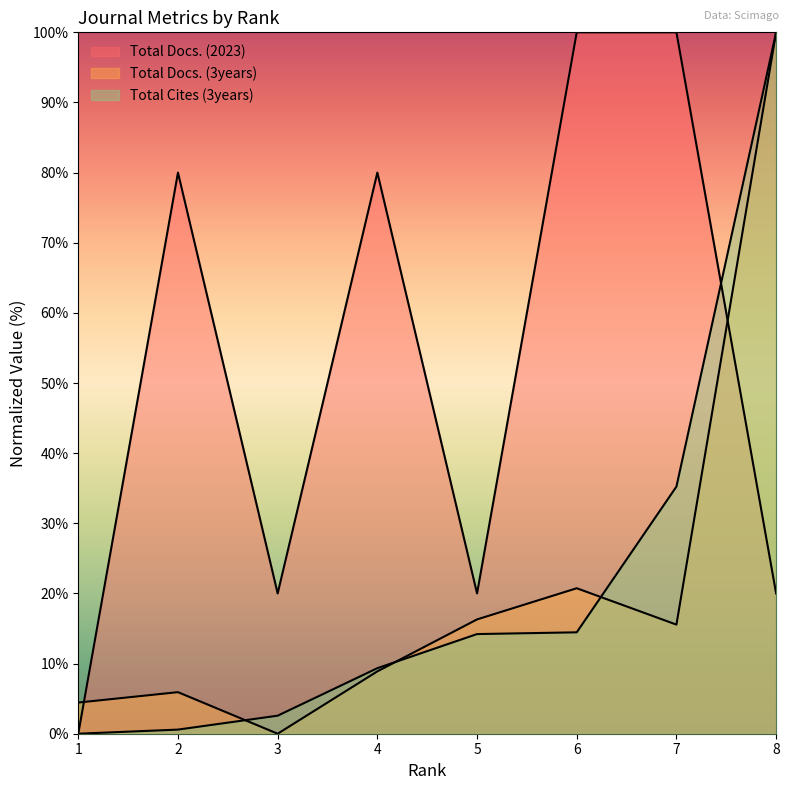

Is the value of Total Docs. (3years) at 8 greater than the value of Total Cites (3years) at 6?

Yes